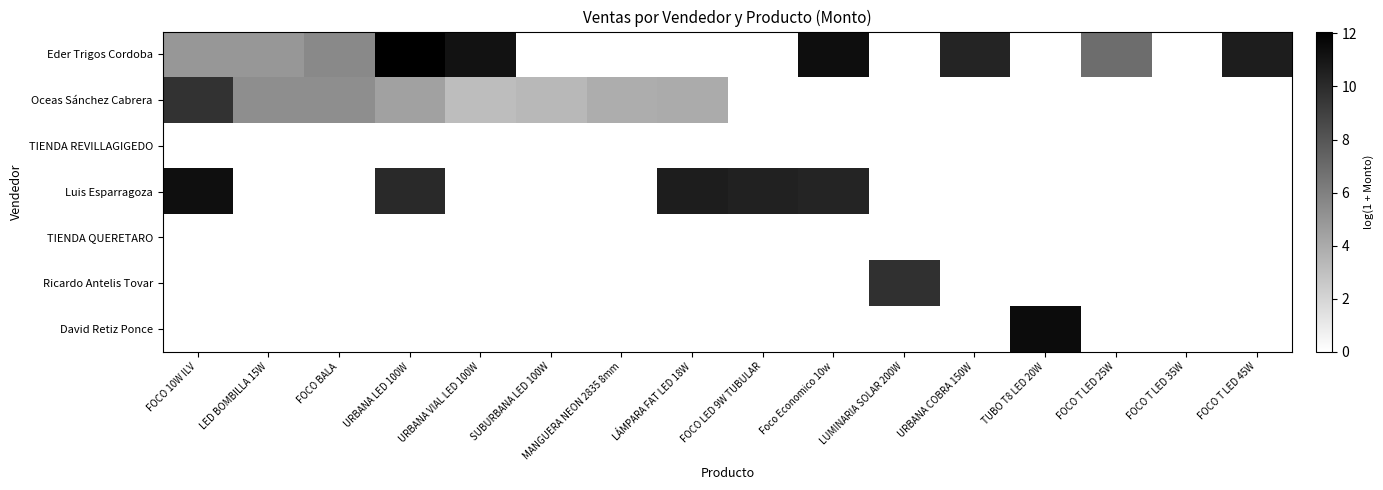

Between LED BOMBILLA 15W and FOCO 10W ILV, which is larger?

LED BOMBILLA 15W